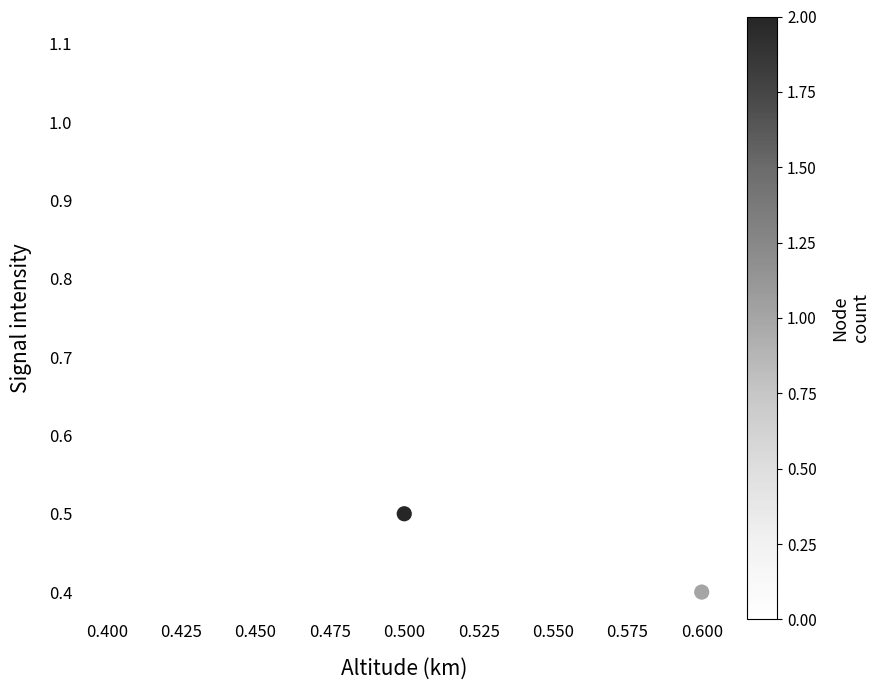

What Y value in the scatter plot is closest to 0?

0.4